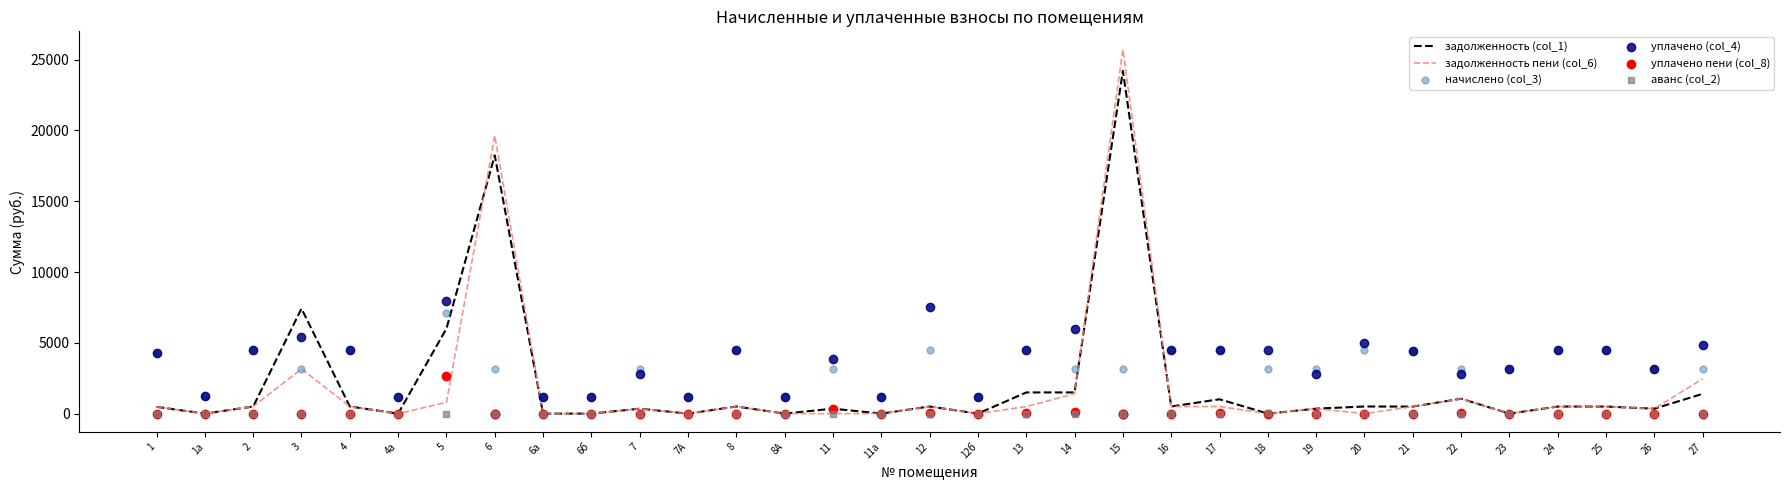

Is the value of задолженность пени (col_6) at 12 greater than the value of уплачено пени (col_8) at 3?

Yes